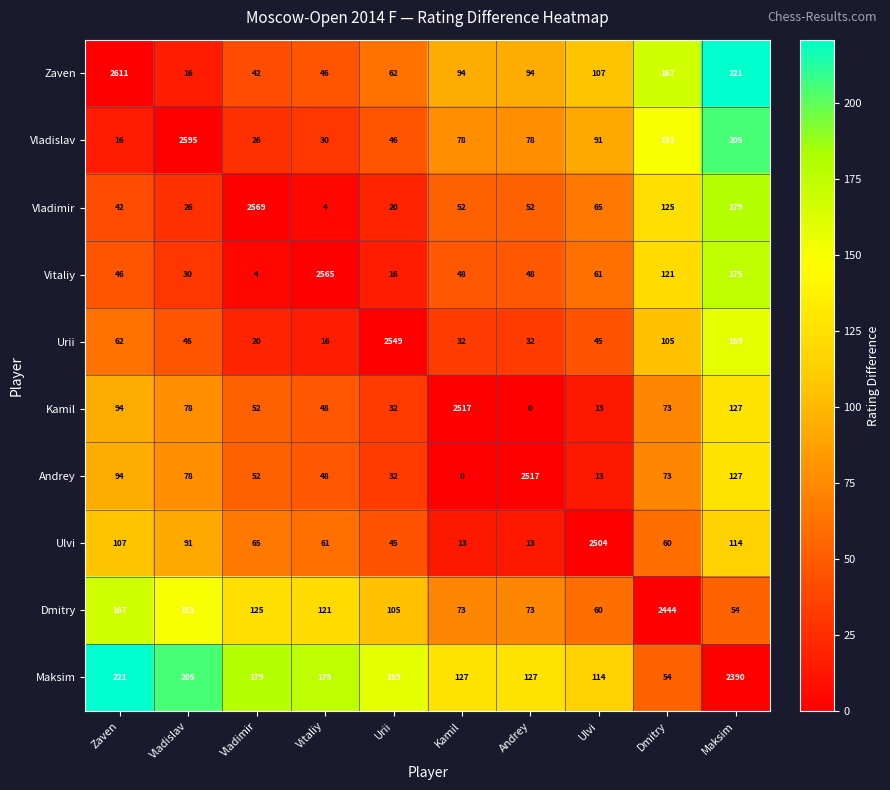

Count the number of data series in this chart.

10